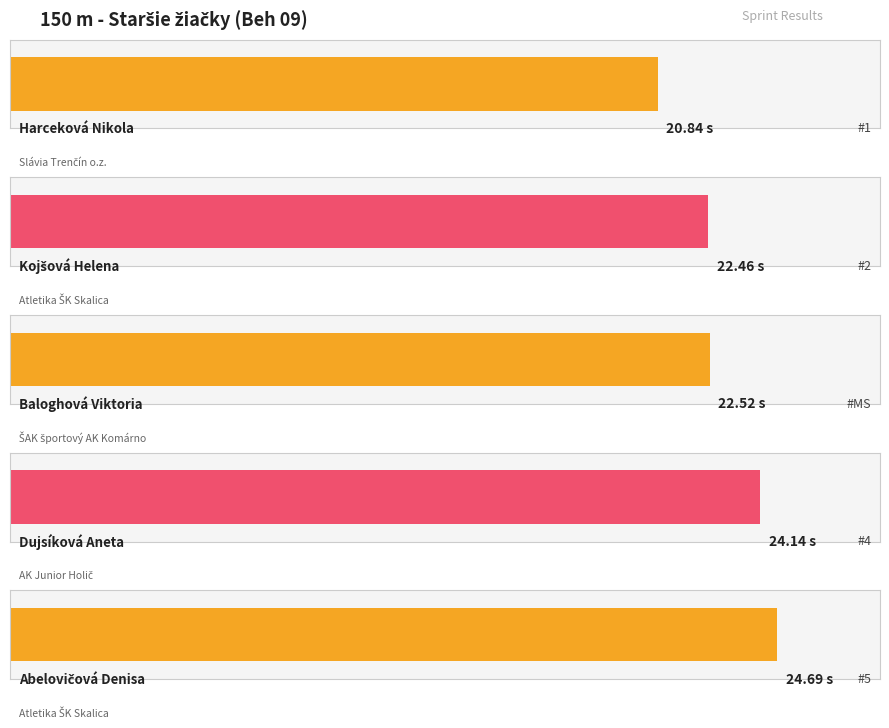

Count the number of categories in the chart.

5